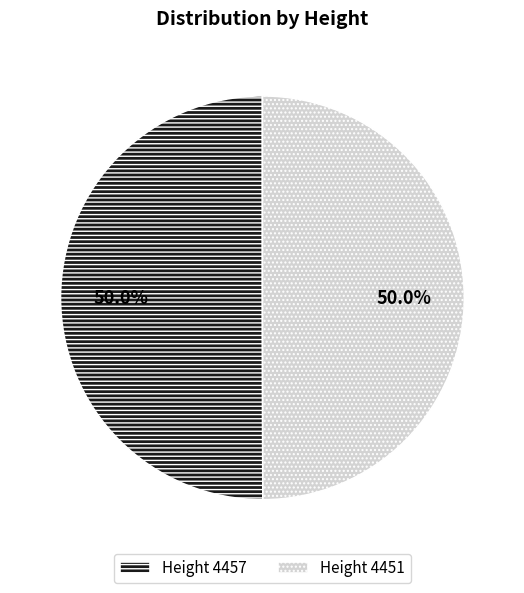

What is the ratio of the value at Height 4457 to the value at Height 4451?

1.0